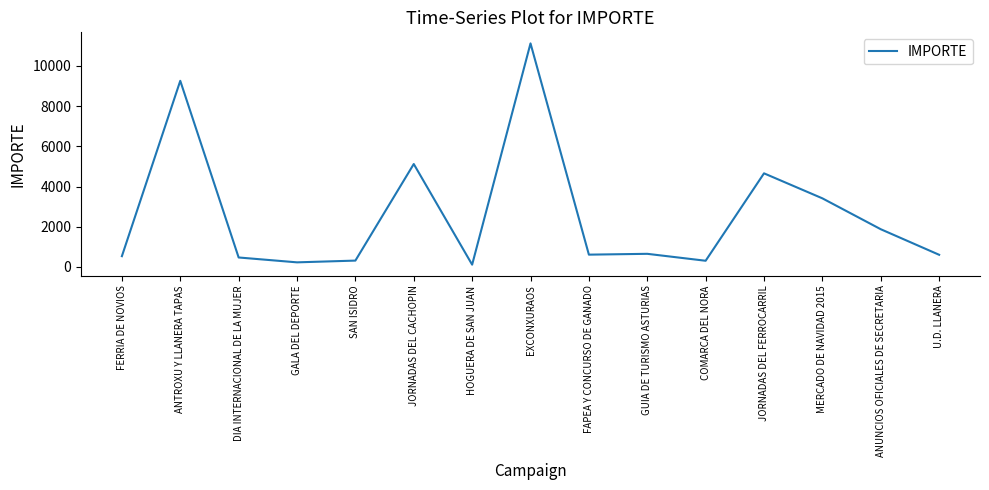

The chart shows a value of 11118 at EXCONXURAOS. True or false?

True